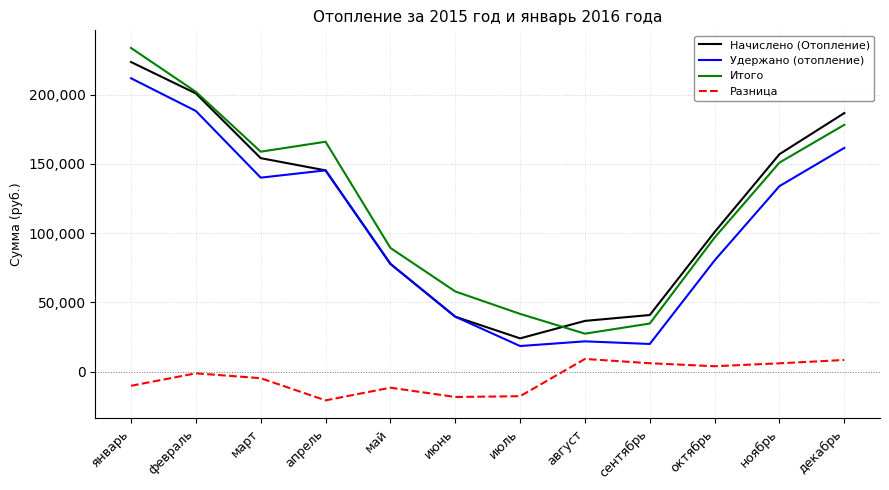

True or false: Удержано (отопление) and Итого cross at least once.

False